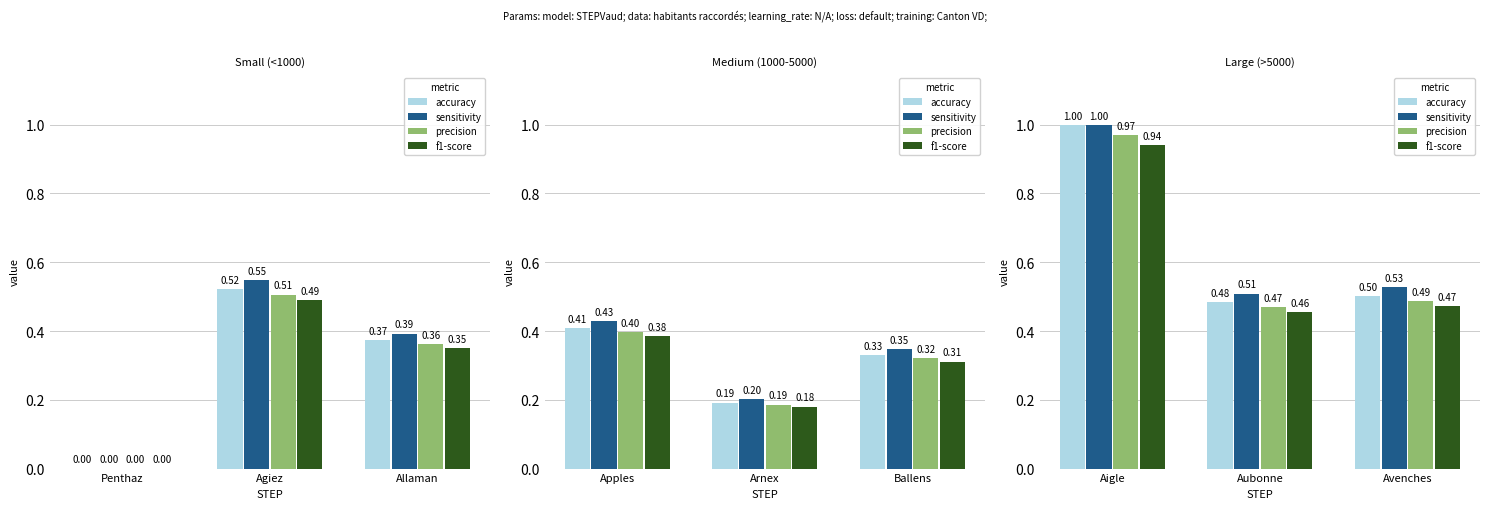

What is the difference between the highest and lowest values at Aubonne?

0.1